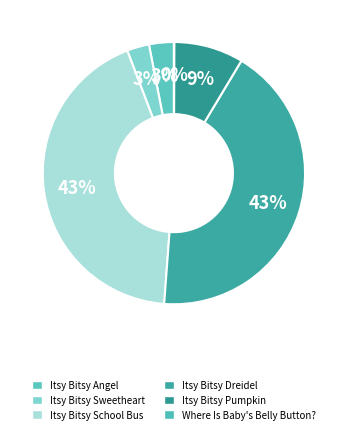

How many segments does this pie chart have?

6